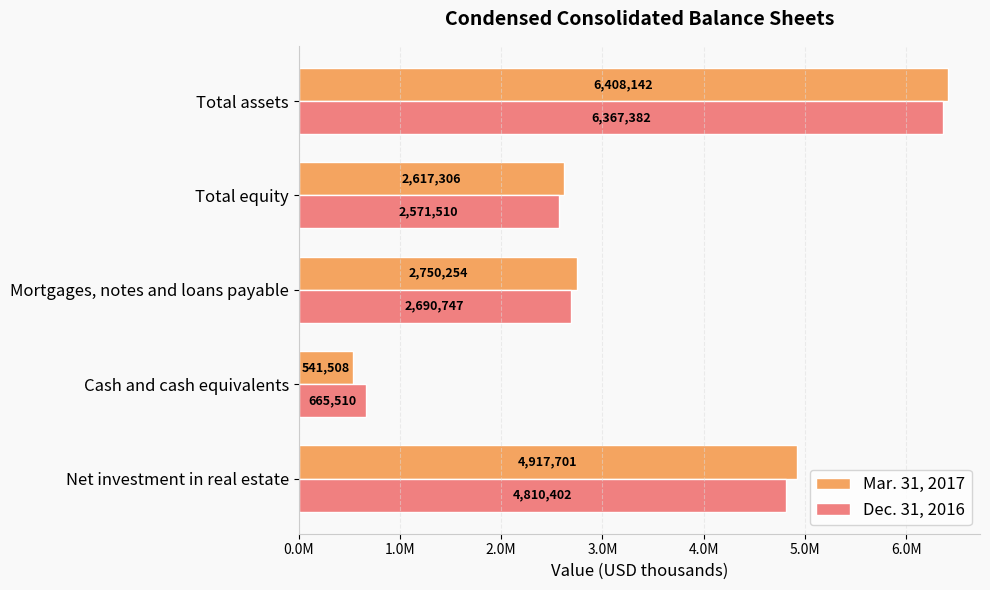

What are all the series names shown in the legend?

Mar. 31, 2017, Dec. 31, 2016